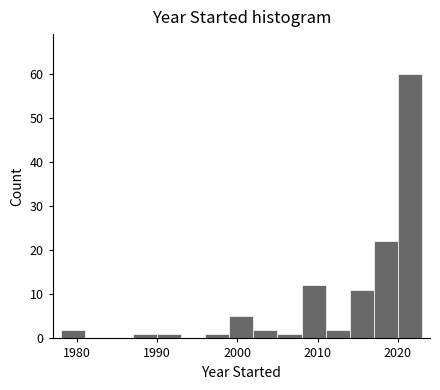

Read against the x-axis, roughly where is the centre of the tallest bar?

2022